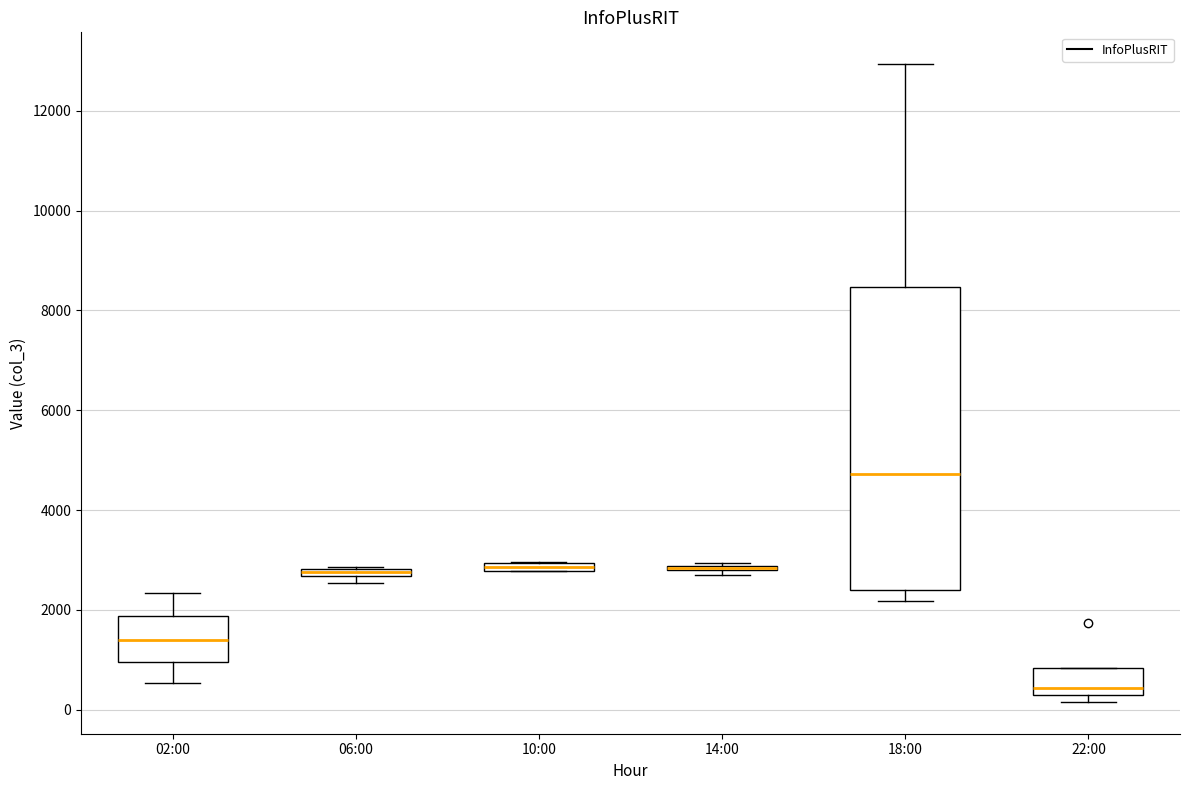

Where is the upper edge of the box for 22:00 on the y-axis? The values are not printed on the chart, so give them approximately, as read against the axis.

800